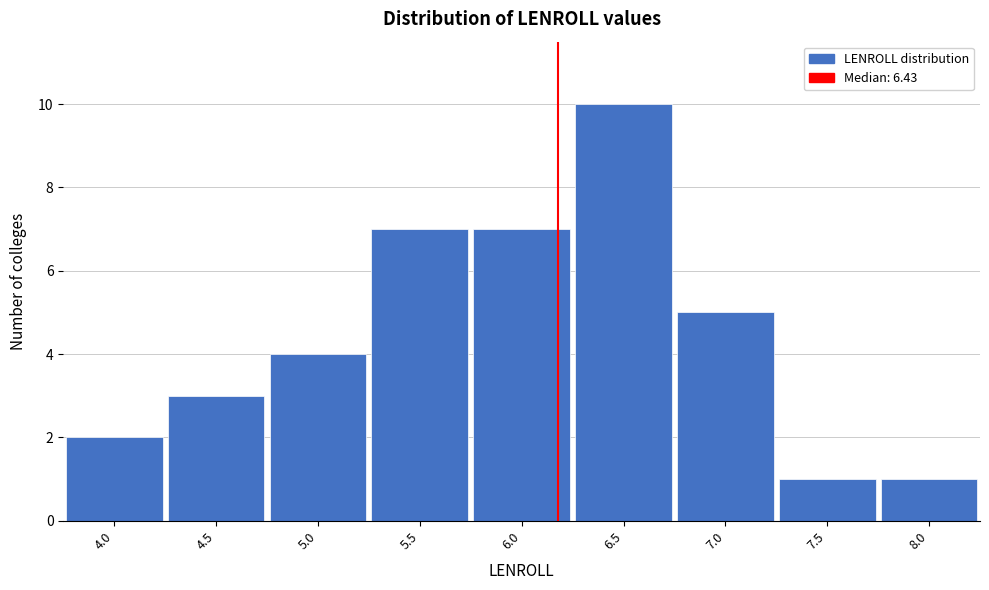

Reading left to right, list all the values displayed in this chart.

4.0=2	4.5=3	5.0=4	5.5=7	6.0=7	6.5=10	7.0=5	7.5=1	8.0=1